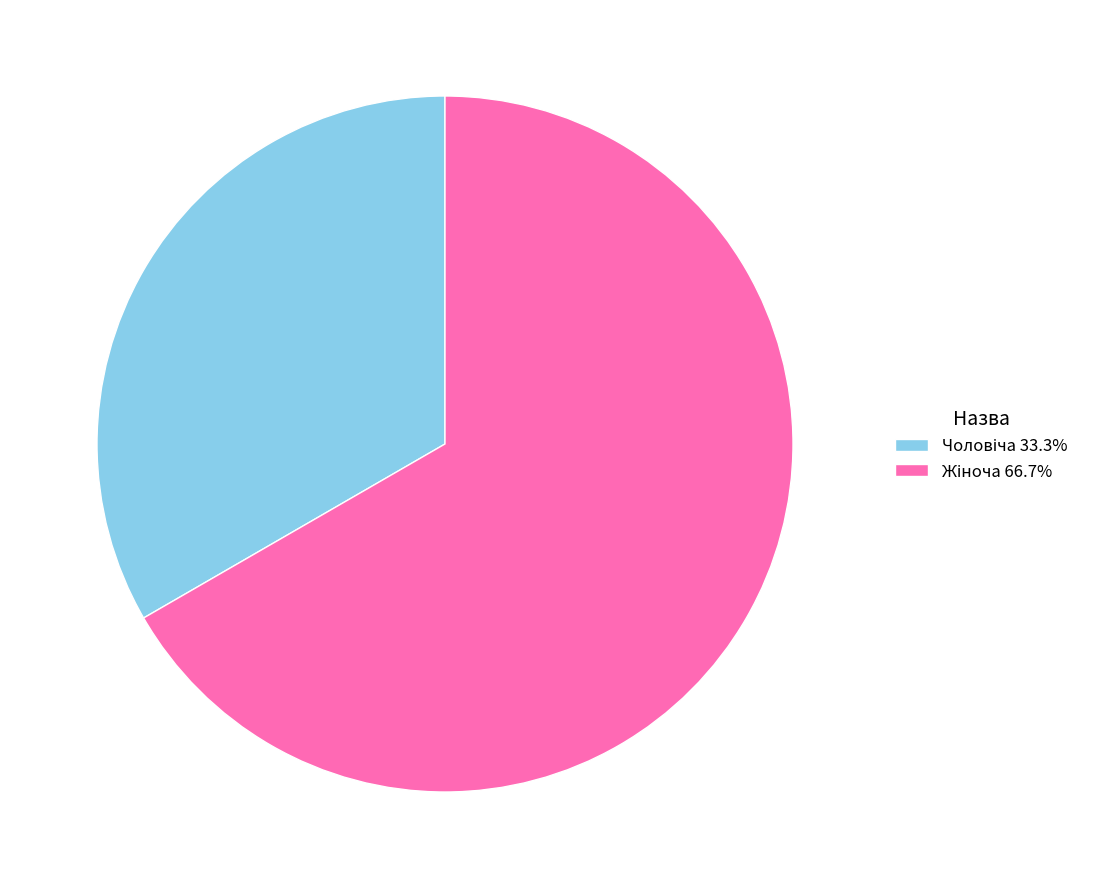

How many segments does this pie chart have?

2